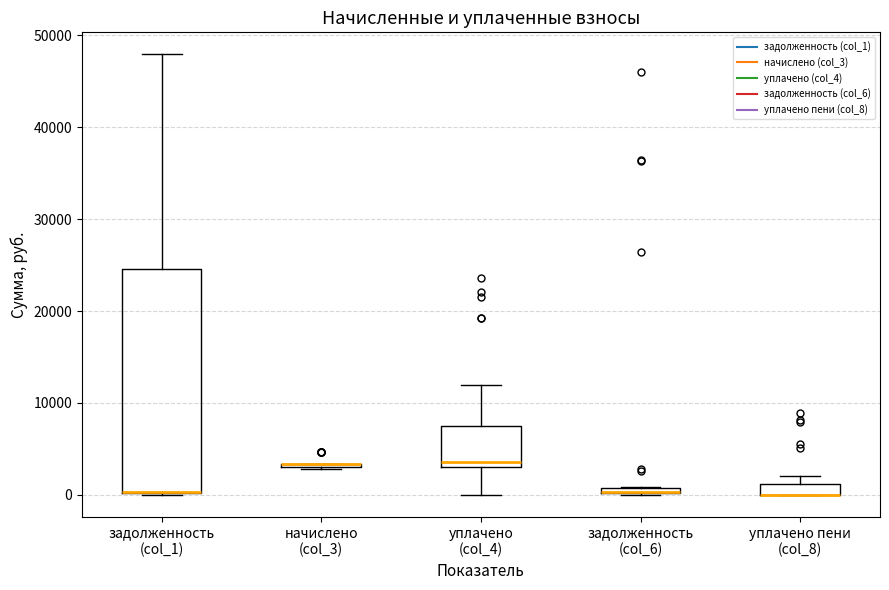

Which box is the tallest, from its lower edge to its upper edge?

задолженность (col_1)